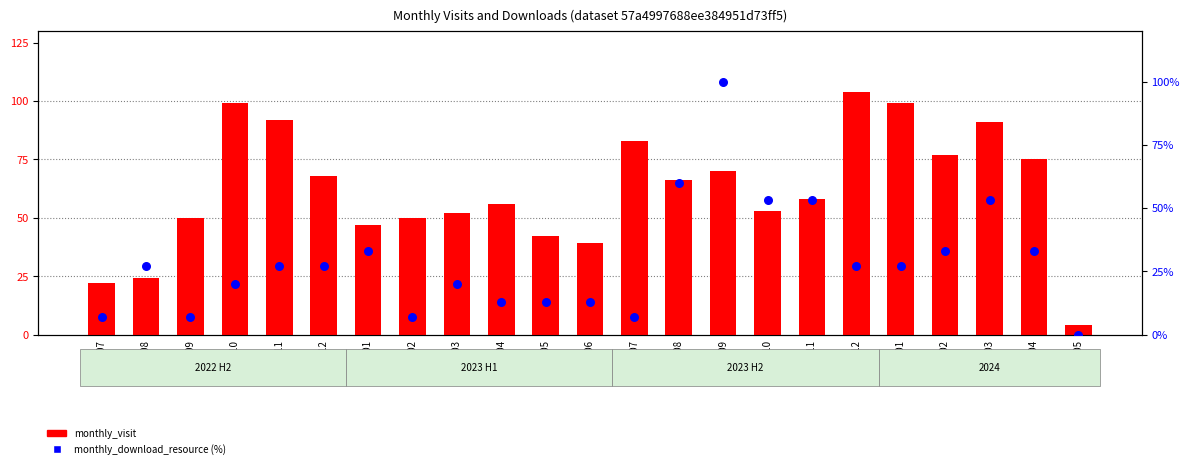

At which category is the sum across all series the highest?

2023-09